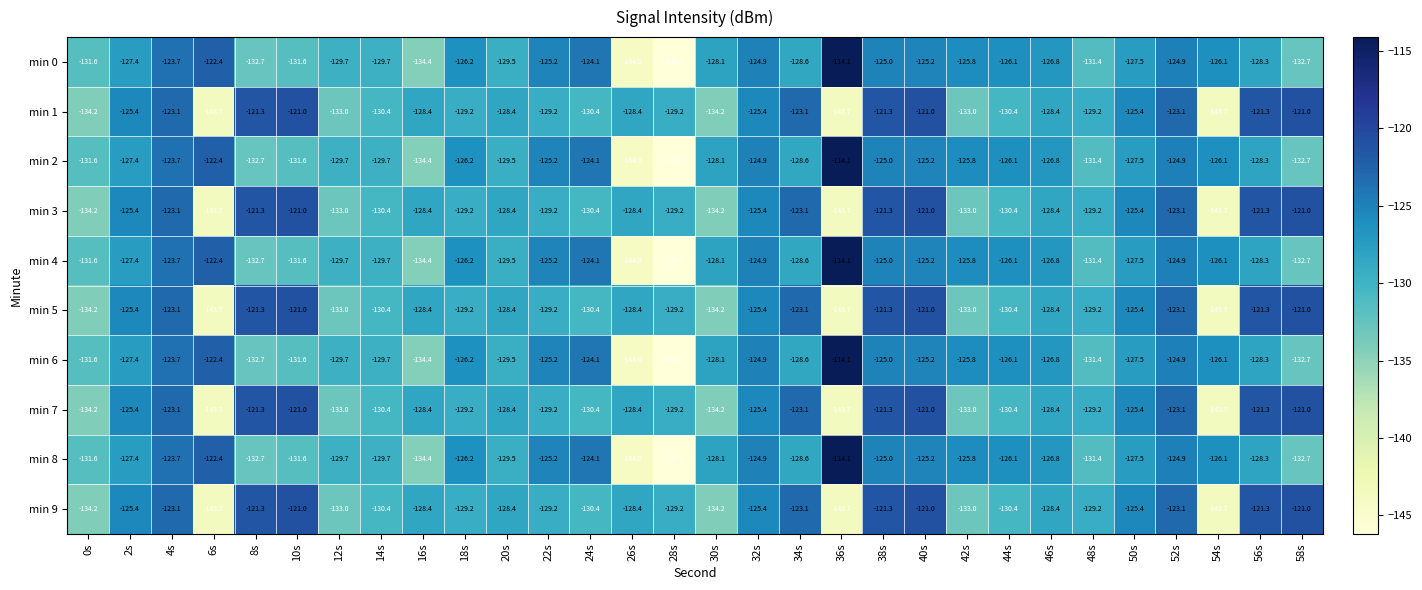

At which label does min 9 first exceed -128?

2s